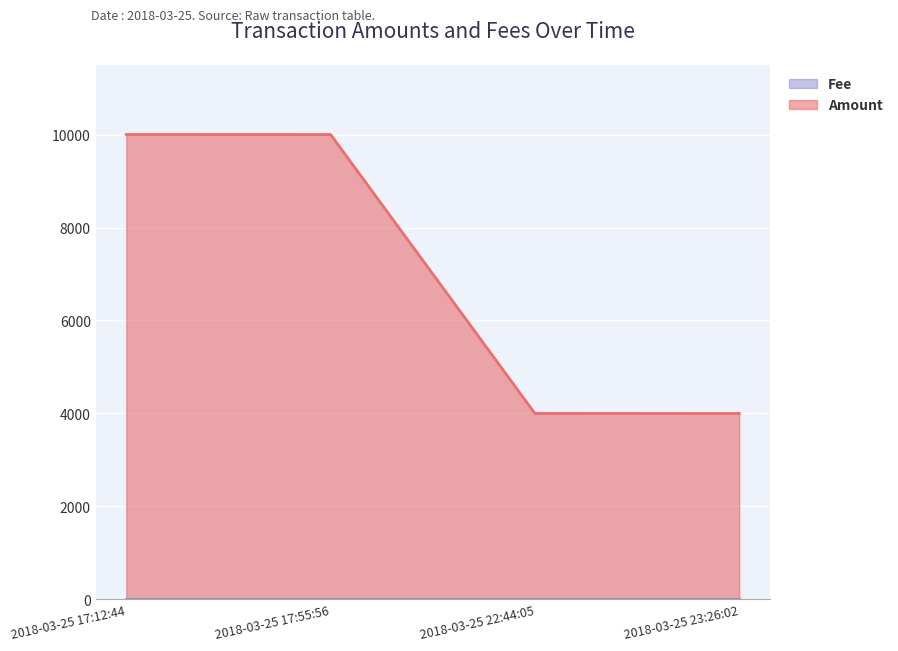

Which has a higher value, 2018-03-25 23:26:02 or 2018-03-25 17:55:56?

2018-03-25 17:55:56